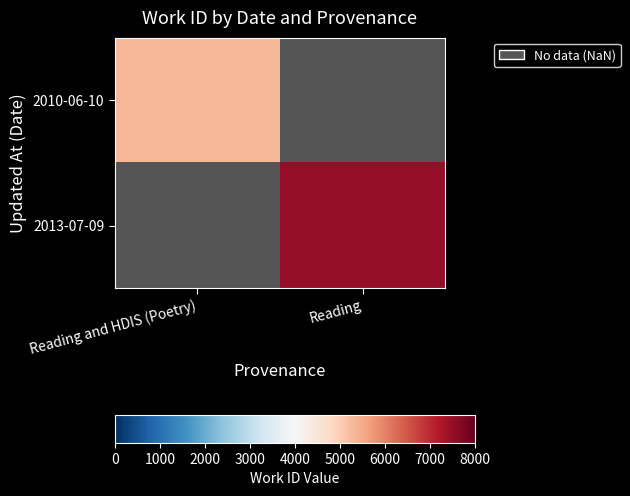

The value of 2010-06-10 at Reading and HDIS (Poetry) is 1826.9. True or false?

False